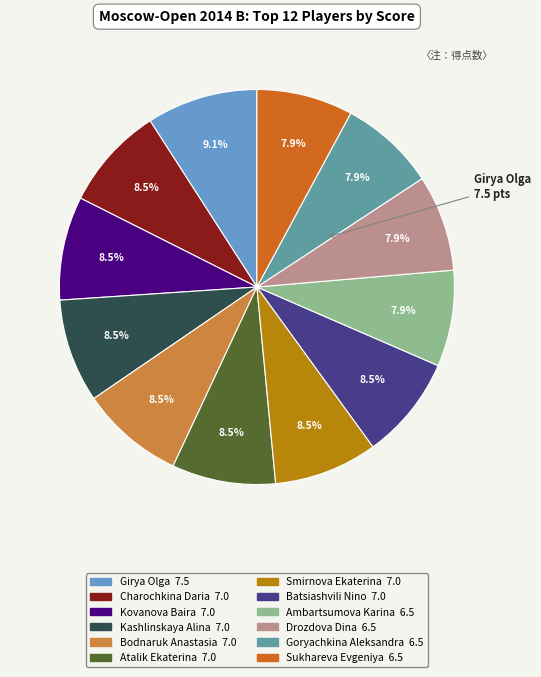

To the nearest percent, what percentage of the pie is Goryachkina Aleksandra?

8%